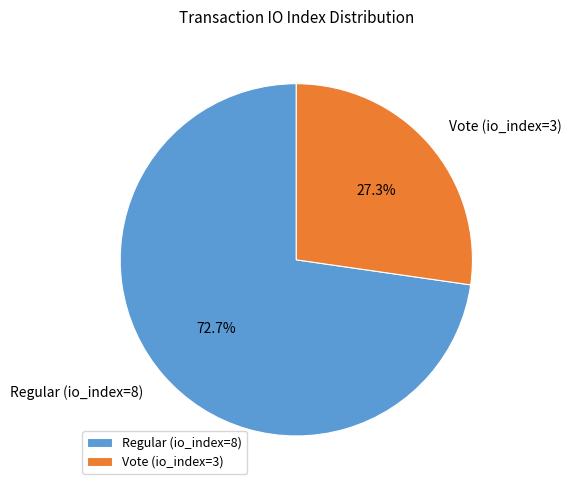

The Vote (io_index=3) slice represents 27% of the pie. True or false?

True